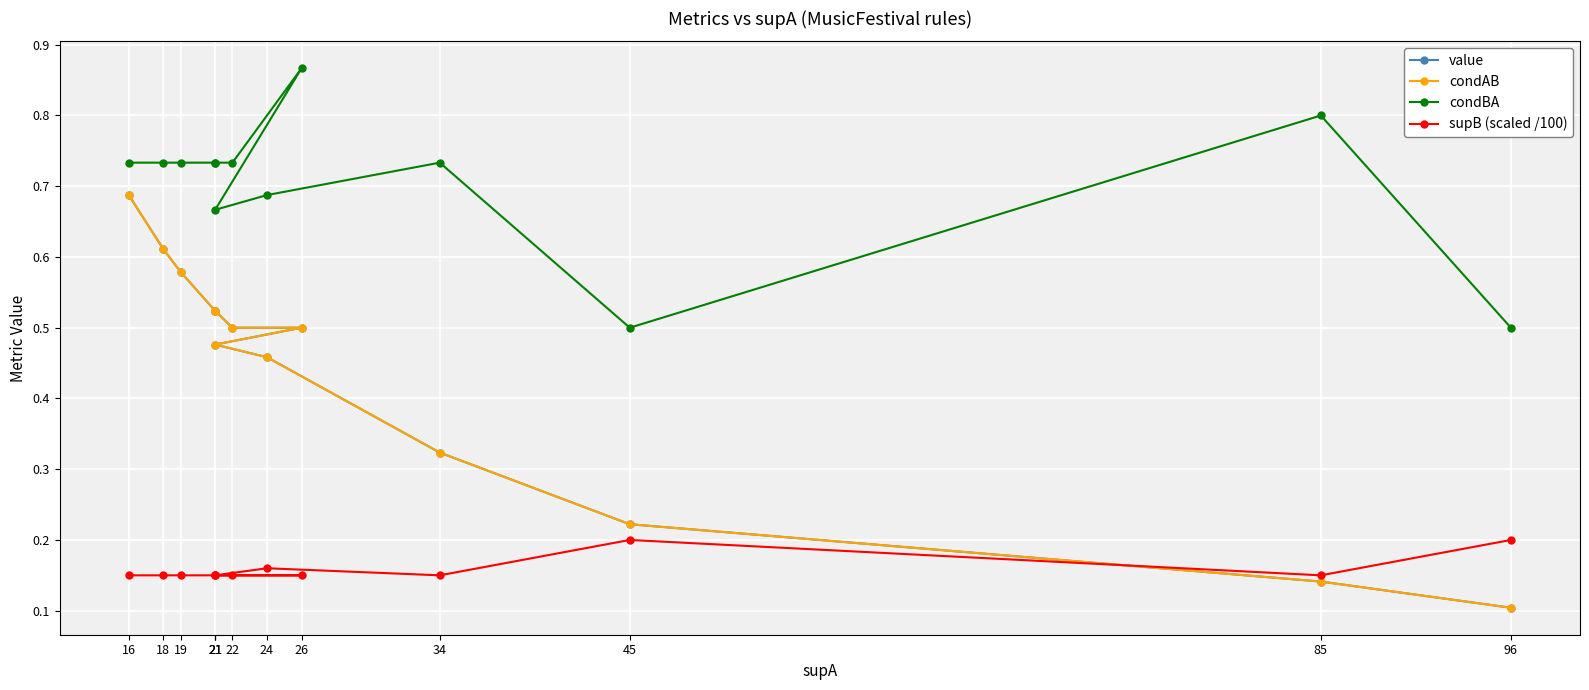

Reading left to right, extract all data points from this chart.

value: 0.7	0.6	0.6	0.5	0.5	0.5	0.5	0.5	0.5	0.3	0.2	0.1	0.1
condAB: 0.7	0.6	0.6	0.5	0.5	0.5	0.5	0.5	0.5	0.3	0.2	0.1	0.1
condBA: 0.7	0.7	0.7	0.7	0.7	0.7	0.9	0.7	0.7	0.7	0.5	0.8	0.5
supB (scaled /100): 0.1	0.1	0.1	0.1	0.1	0.1	0.1	0.1	0.2	0.1	0.2	0.1	0.2